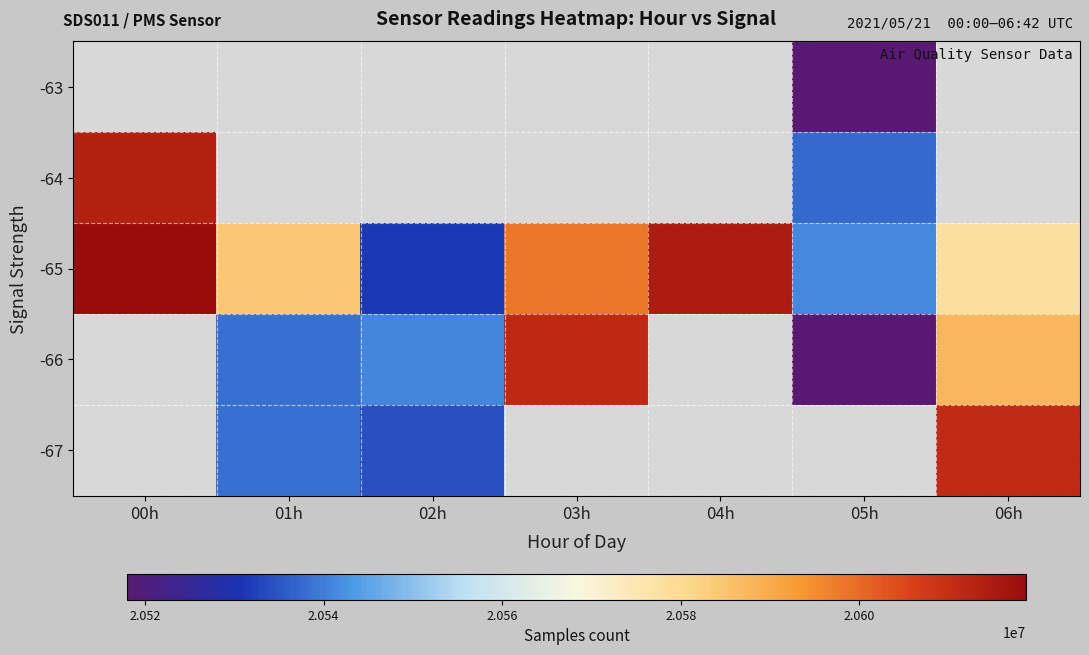

List the series in order of their peak value, highest first.

-67, -66, -65, -64, -63